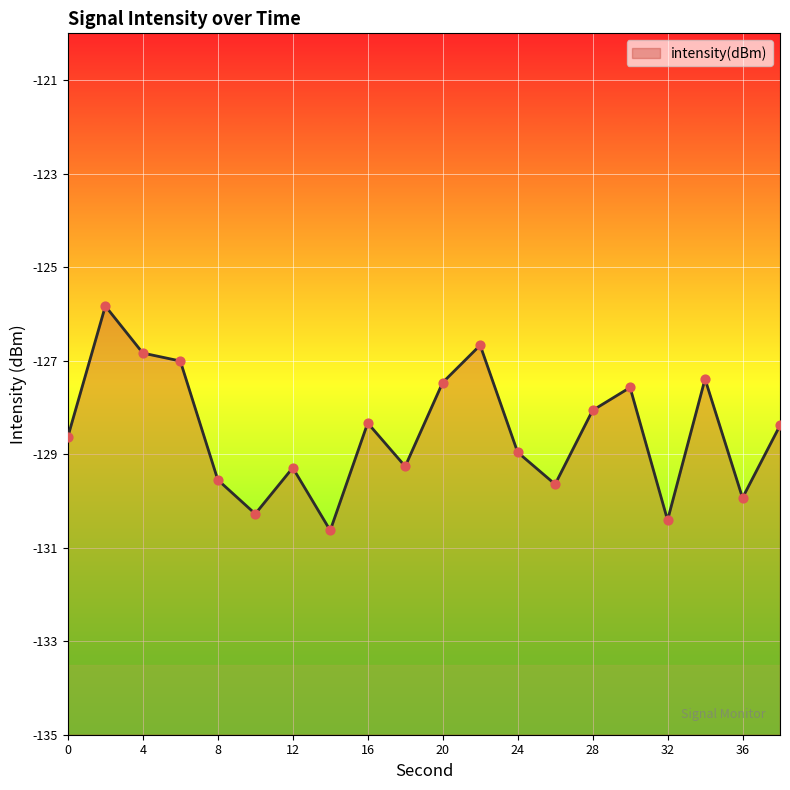

What is the change in value from 22 to 32?

-3.7